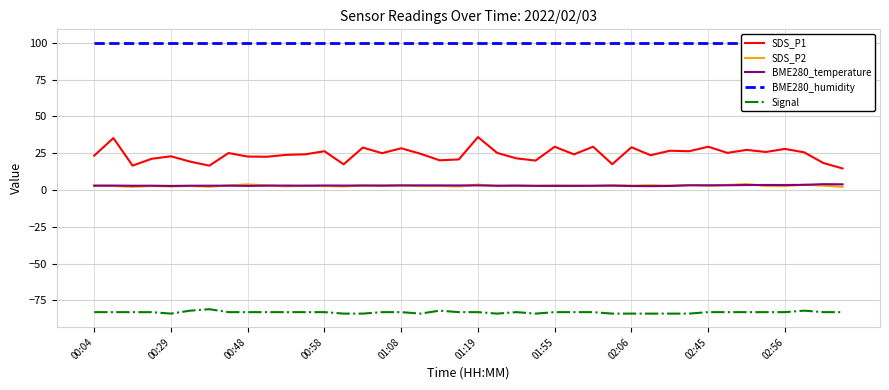

True or false: BME280_temperature and SDS_P1 intersect in this chart.

False